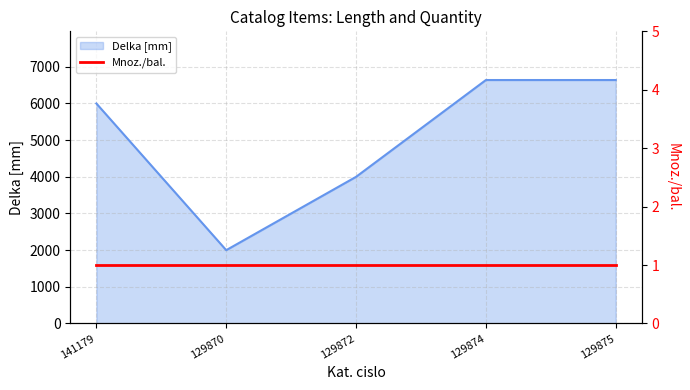

What value does the data have at 141179, to the nearest 50?

6000